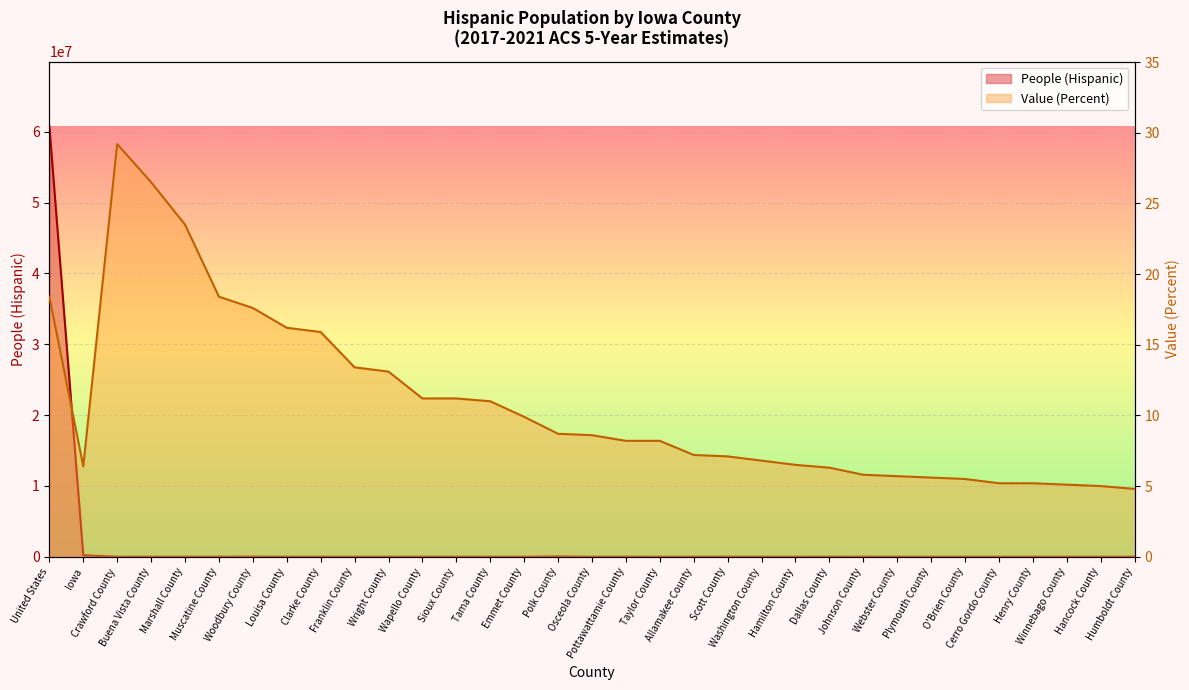

What is the average value of the Value (Percent) series?

10.8